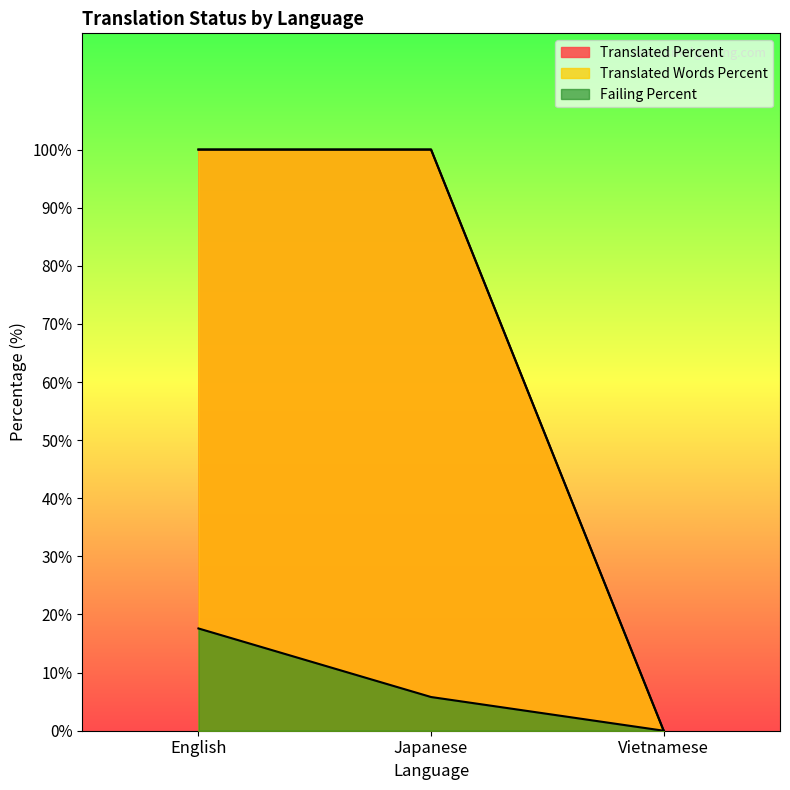

Is the value of translated_percent at Vietnamese greater than the value of translated_words_percent at Vietnamese?

No